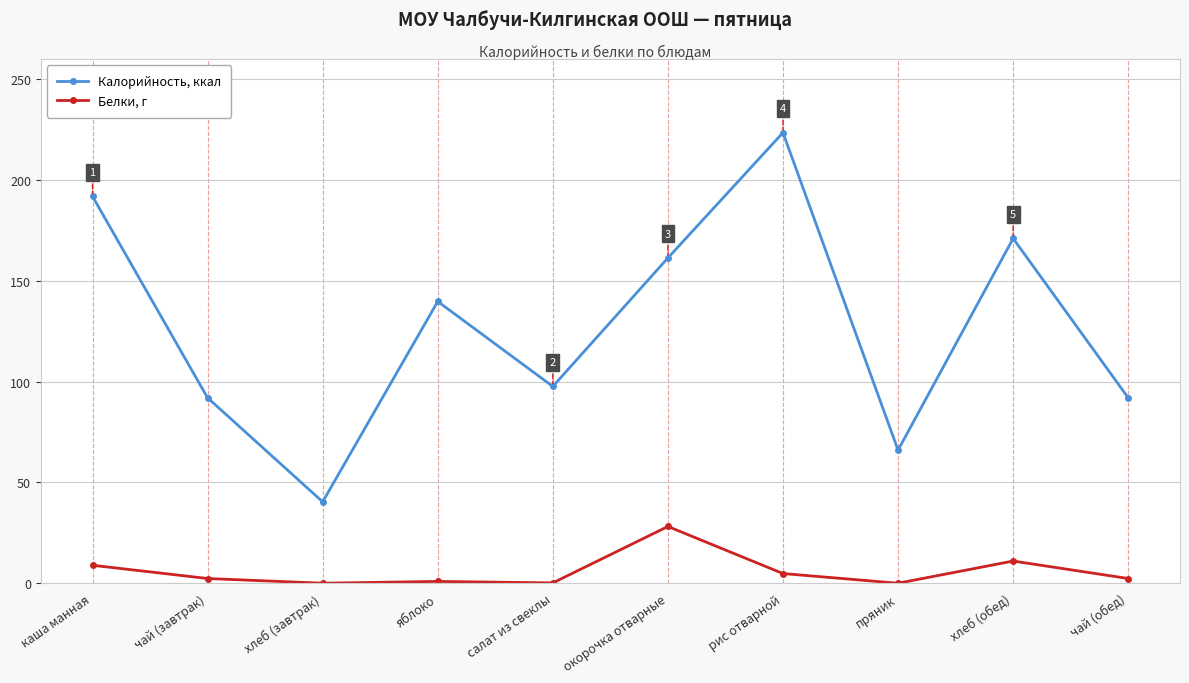

At which category is the sum across all series the highest?

рис отварной